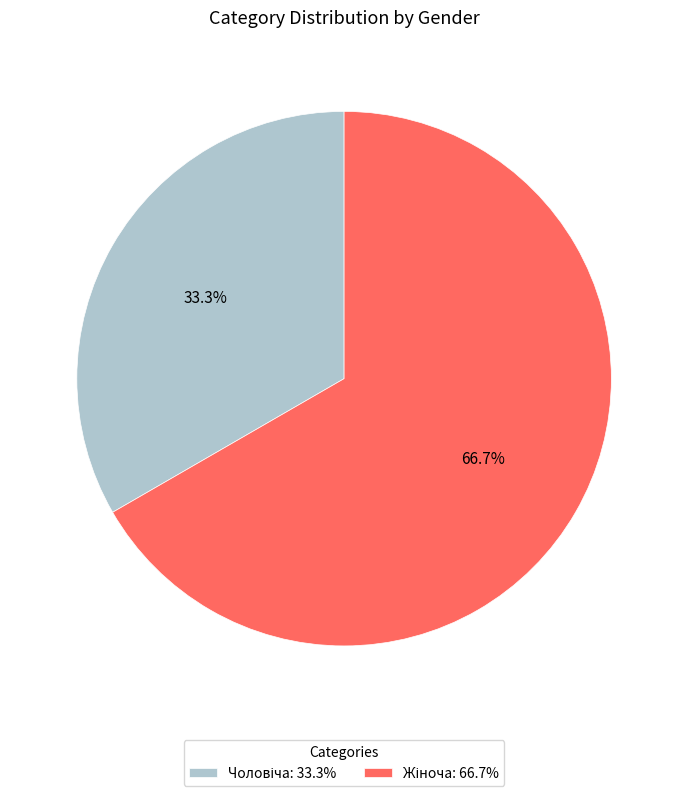

Does any single category account for the majority?

Yes